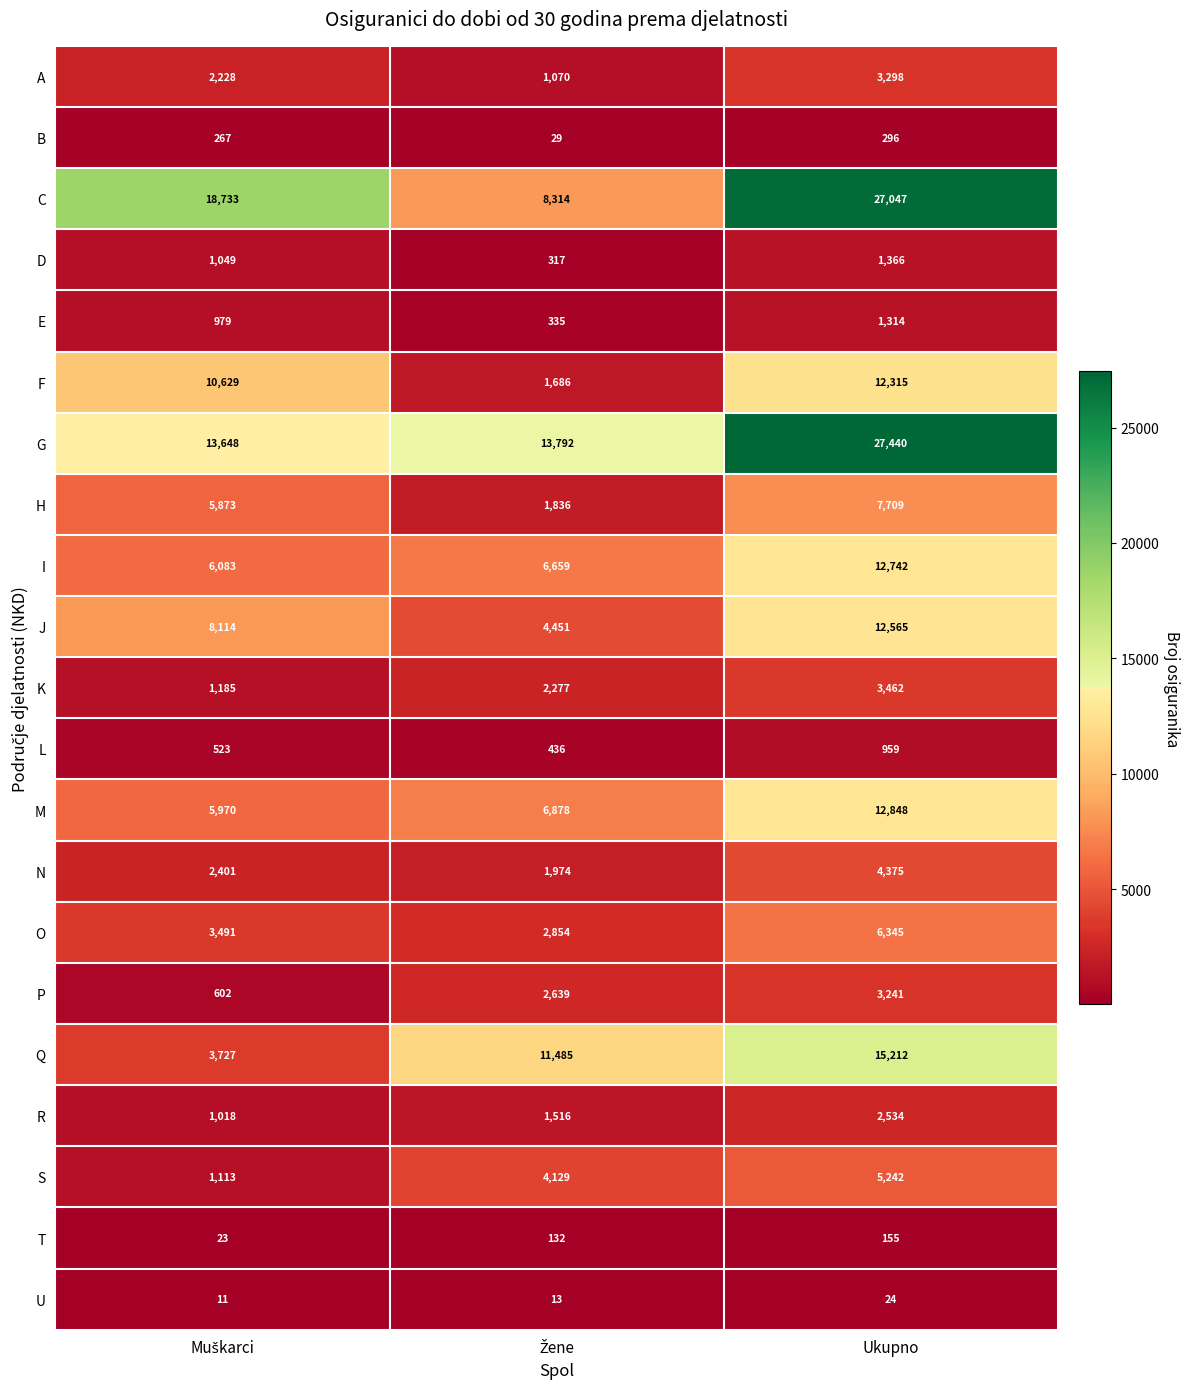

What is the smallest value displayed?

11